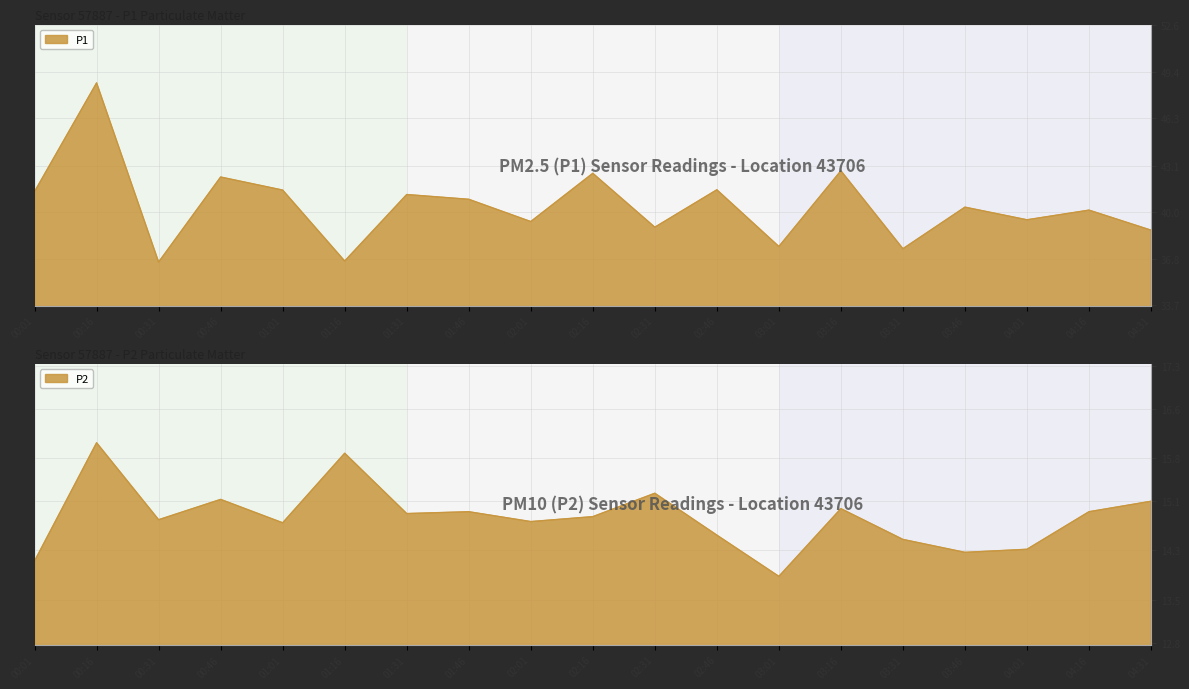

Rank the series at 04:31 from lowest to highest value.

P2, P1